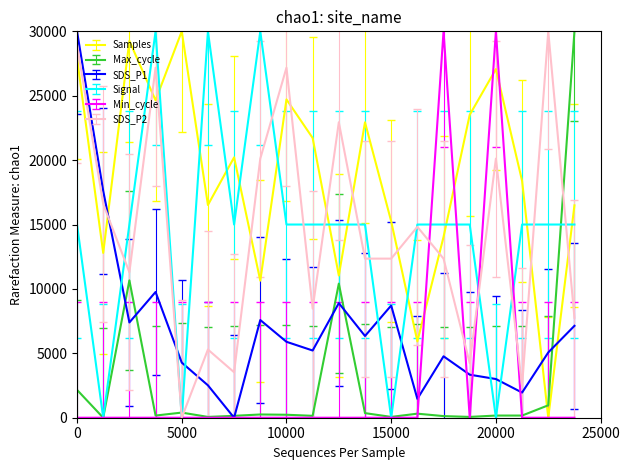

True or false: Samples and SDS_P2 cross at least once.

True